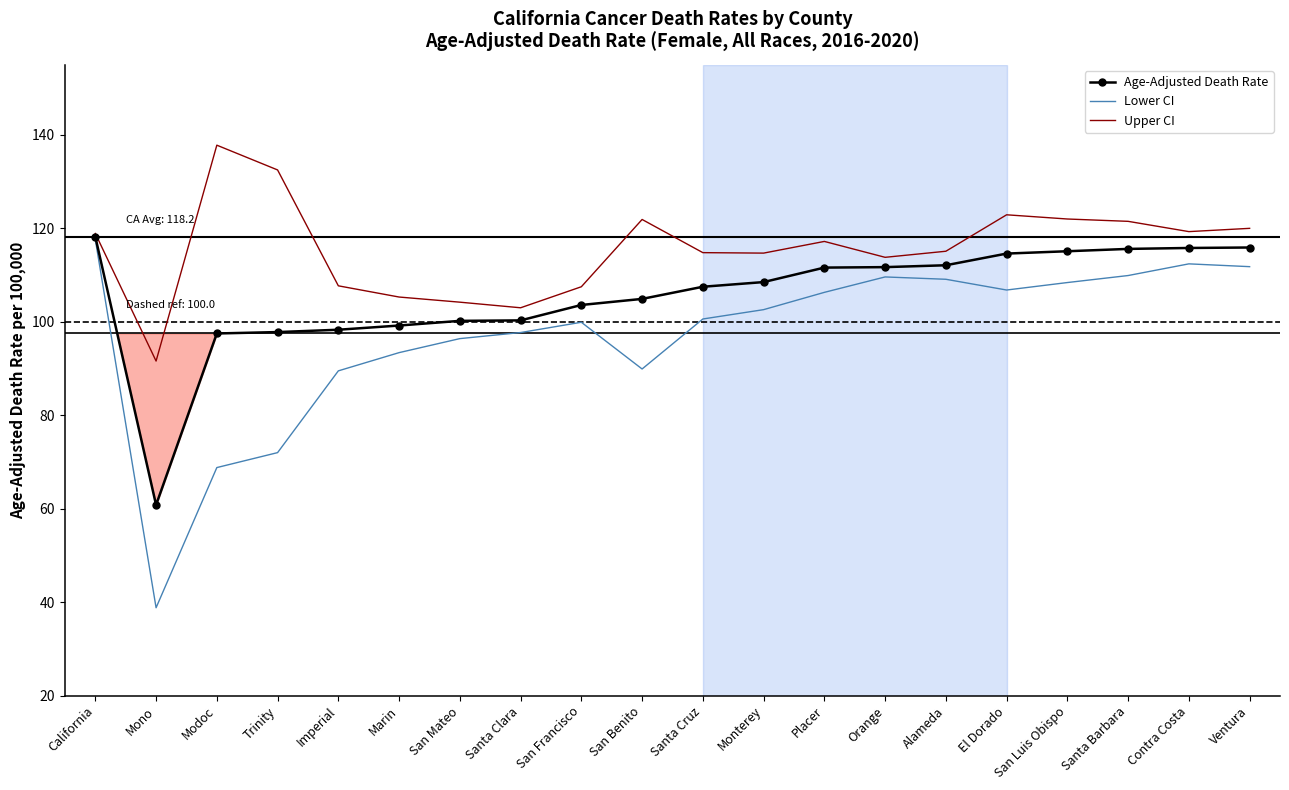

Which category has the highest value in the Lower CI series?

California